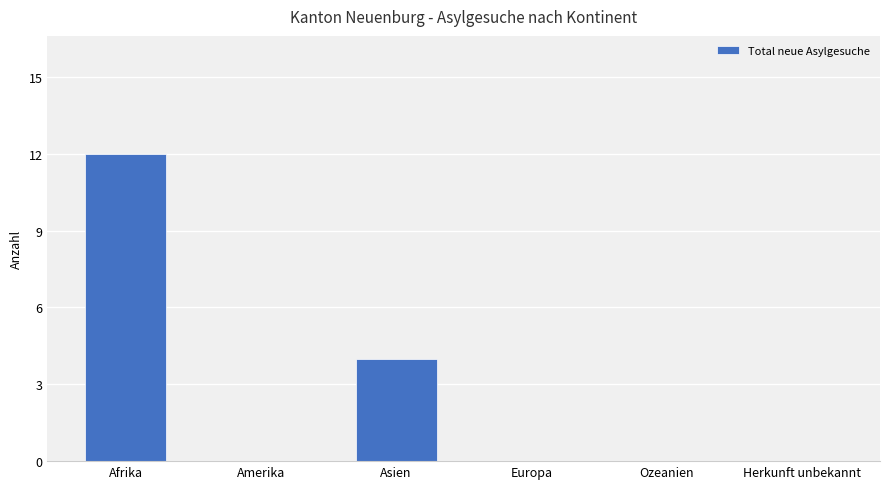

Reading right to left, what are all the values shown in this chart?

0	0	0	4	0	12